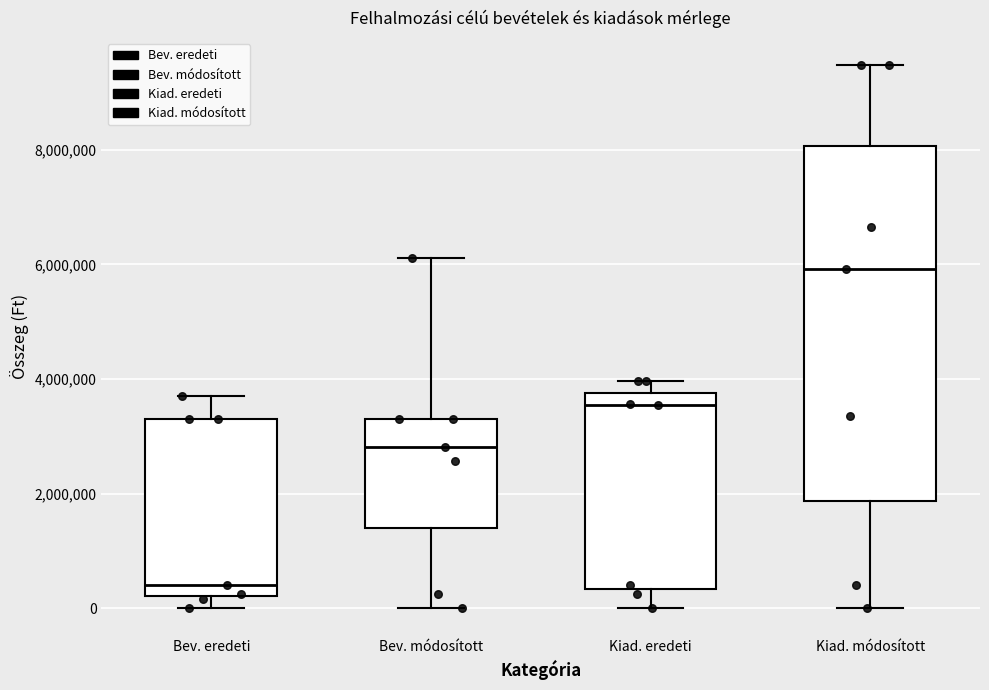

Reading left to right, read every box against the y-axis: the position of its median line, the range the box covers, and the ends of its whiskers. The values are not printed on the chart, so give them approximately, as read against the axis.

Bev. eredeti: median 400000, box 200000 to 3200000, whiskers 0 to 3800000
Bev. módosított: median 2800000, box 1400000 to 3200000, whiskers 0 to 6200000
Kiad. eredeti: median 3600000, box 400000 to 3800000, whiskers 0 to 4000000
Kiad. módosított: median 6000000, box 1800000 to 8000000, whiskers 0 to 9400000